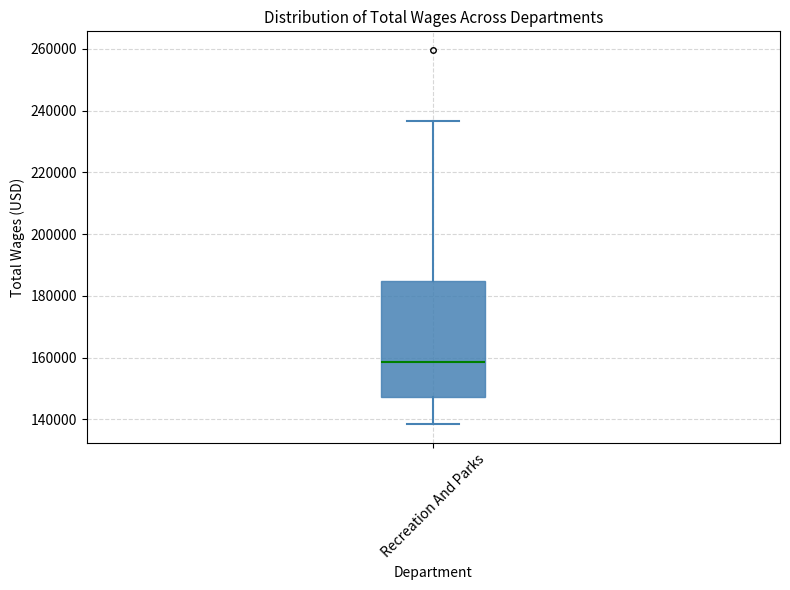

Transcribe this box plot: give where the median line is, the range the box spans, and where the two whiskers end, as read against the y-axis. The values are not printed on the chart, so give them approximately, as read against the axis.

median 158000, box 148000 to 184000, whiskers 138000 to 236000